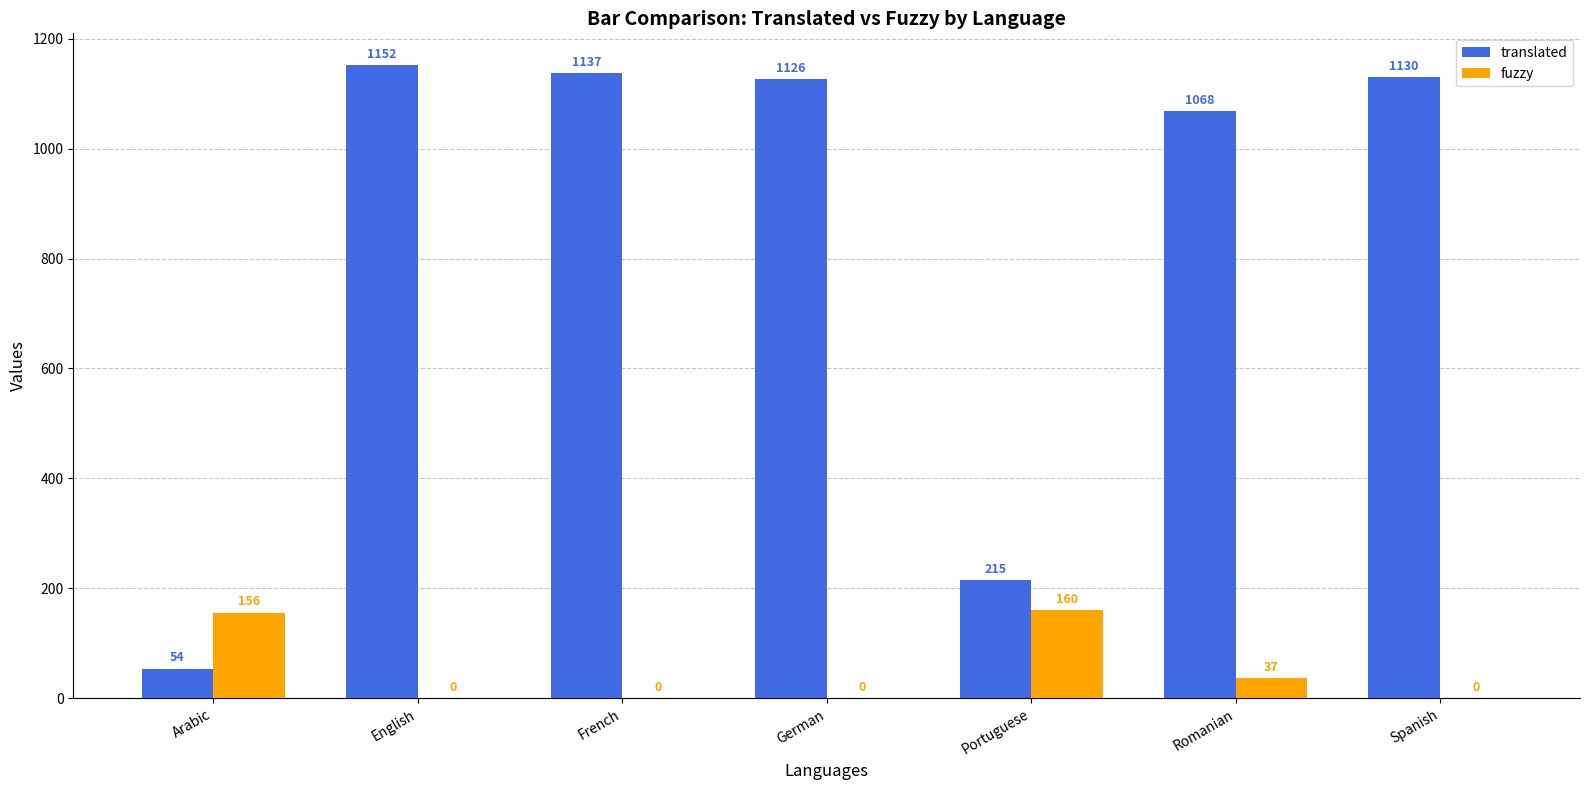

What is the spread (max minus min) of values at Spanish?

1130